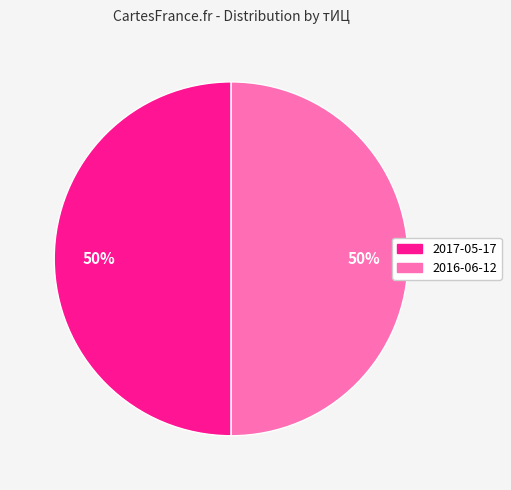

To the nearest percent, what is the average slice percentage?

50%